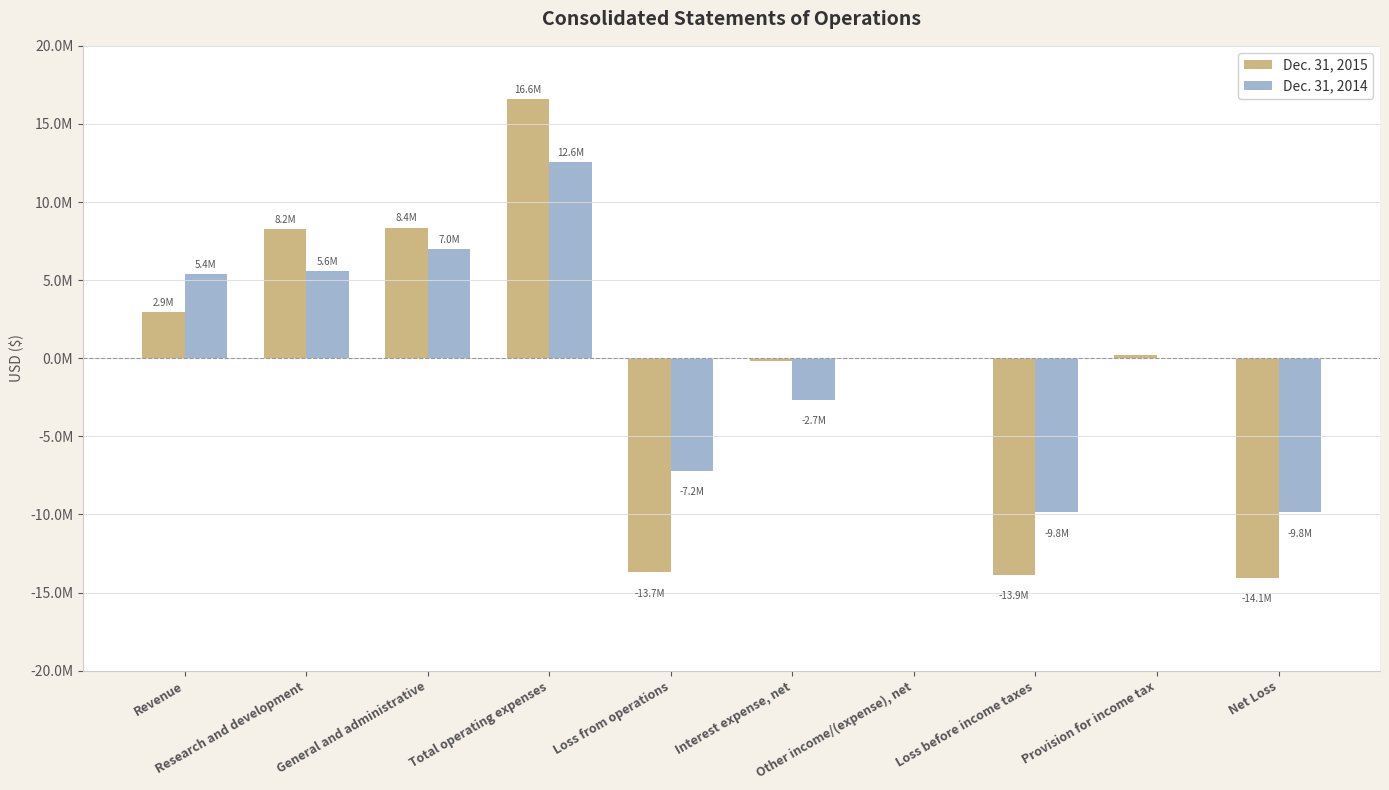

Reading right to left, what are all the values shown in this chart?

Dec. 31, 2015: -14058641	203866	-13854775	10905	-184645	-13681035	16612966	8368215	8244751	2931931
Dec. 31, 2014: -9849964	-18	-9849982	3003	-2654727	-7198258	12563312	6962891	5600421	5365054